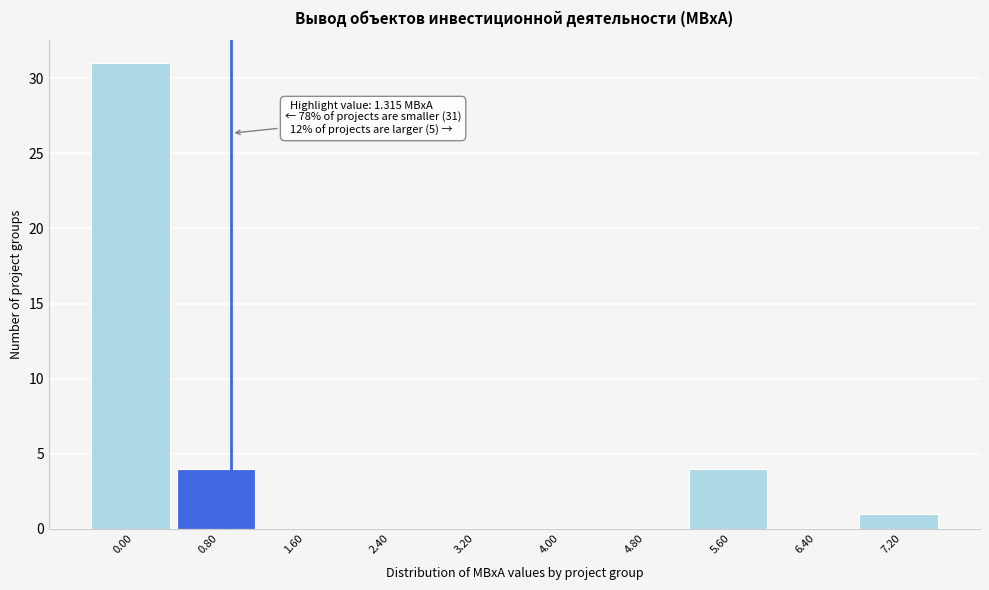

Reading right to left, extract all data points from this chart.

7.20=1	6.40=0	5.60=4	4.80=0	4.00=0	3.20=0	2.40=0	1.60=0	0.80=4	0.00=31